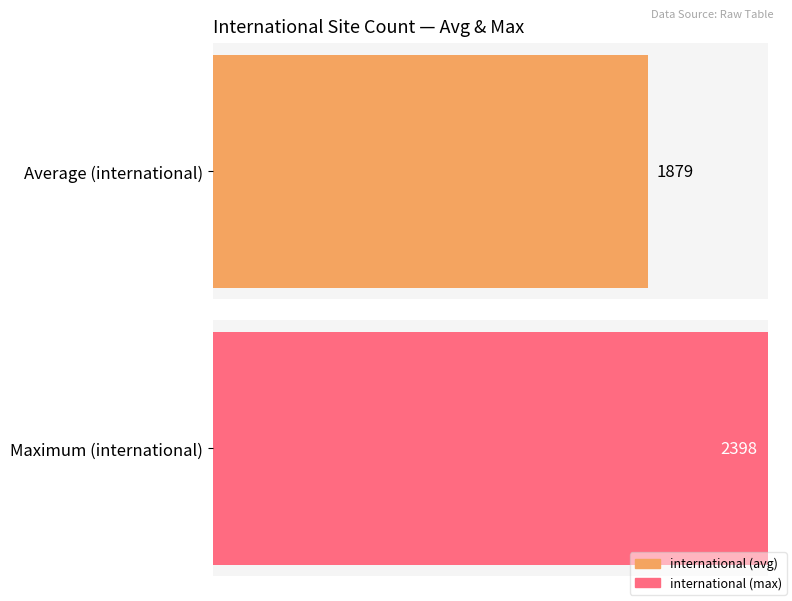

What is the average value?

1879